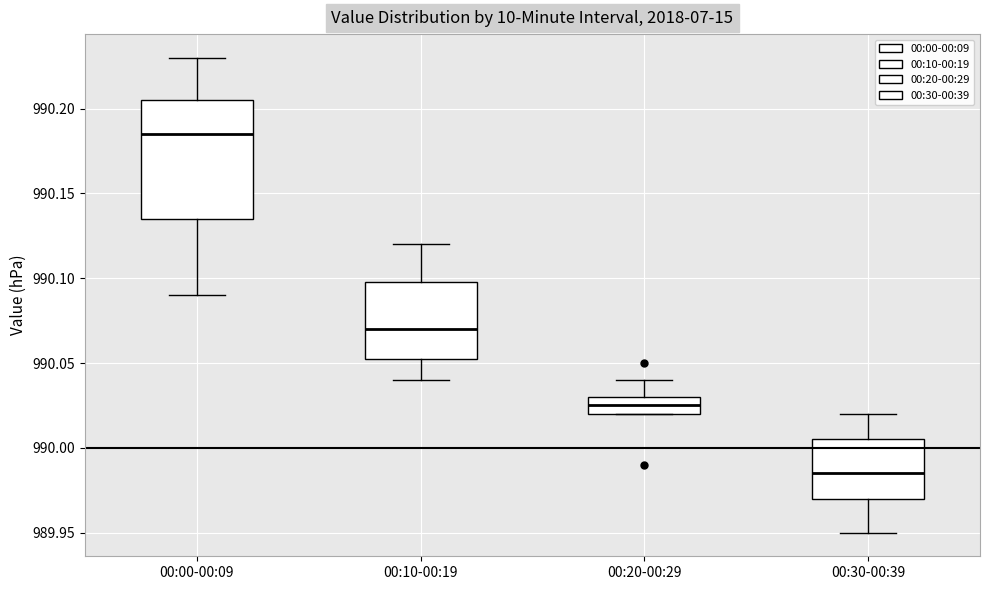

Reading left to right, read every box against the y-axis: the position of its median line, the range the box covers, and the ends of its whiskers. The values are not printed on the chart, so give them approximately, as read against the axis.

00:00-00:09: median 990.185, box 990.135 to 990.205, whiskers 990.090 to 990.230
00:10-00:19: median 990.070, box 990.055 to 990.100, whiskers 990.040 to 990.120
00:20-00:29: median 990.025, box 990.020 to 990.030, whiskers 990.020 to 990.040
00:30-00:39: median 989.985, box 989.970 to 990.005, whiskers 989.950 to 990.020